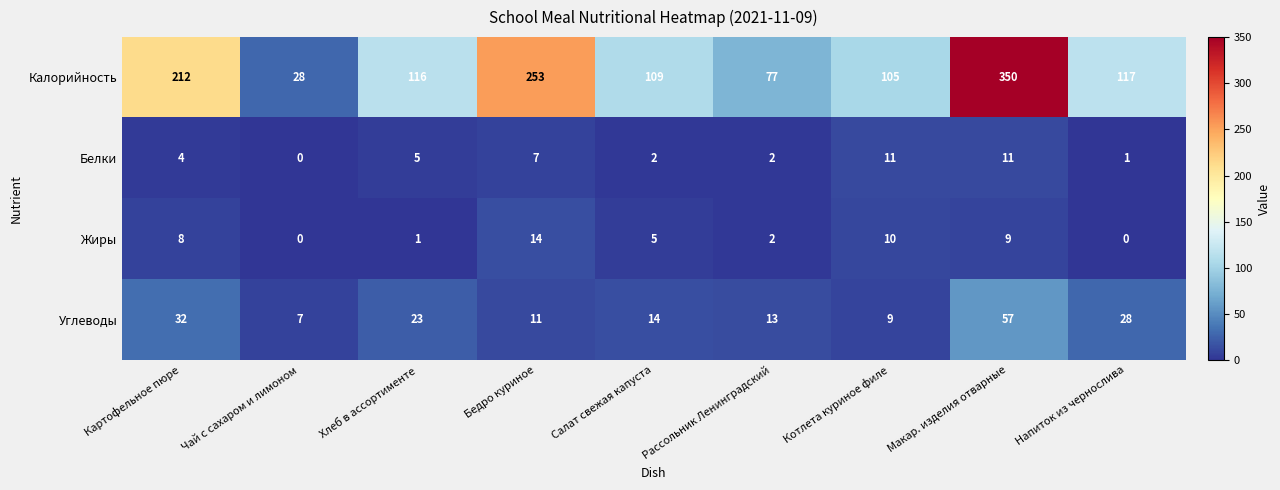

How many distinct data groups are displayed?

4